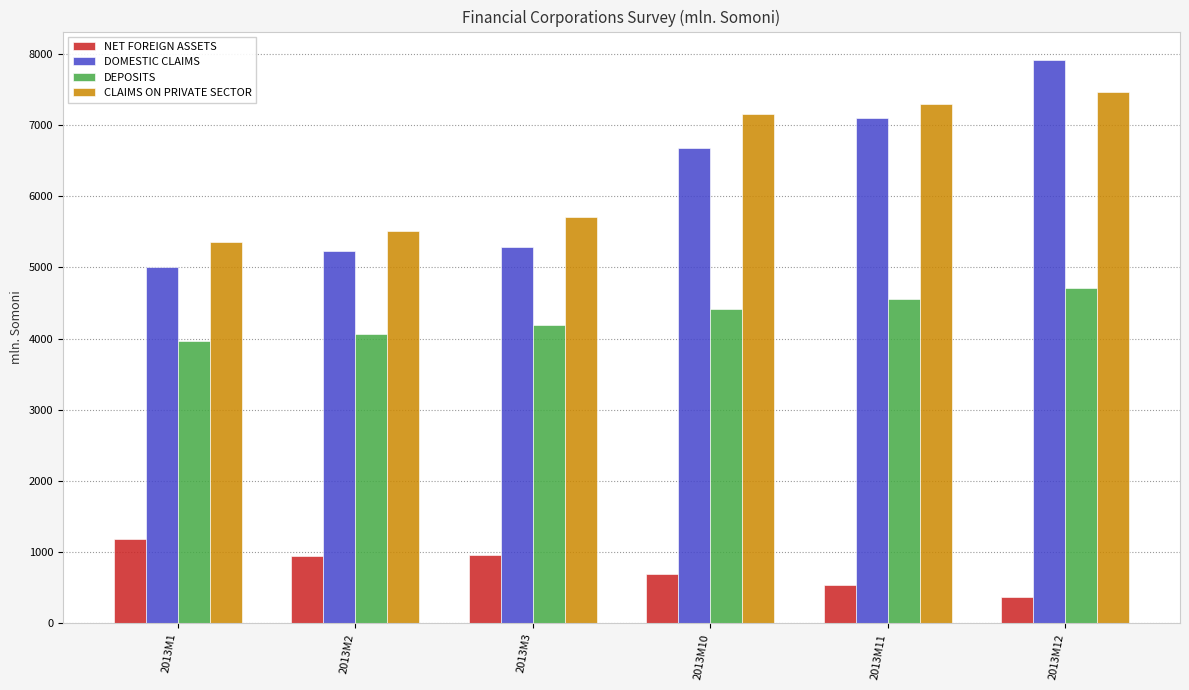

Is the value of CLAIMS ON PRIVATE SECTOR at 2013M11 greater than the value of DOMESTIC CLAIMS at 2013M3?

Yes